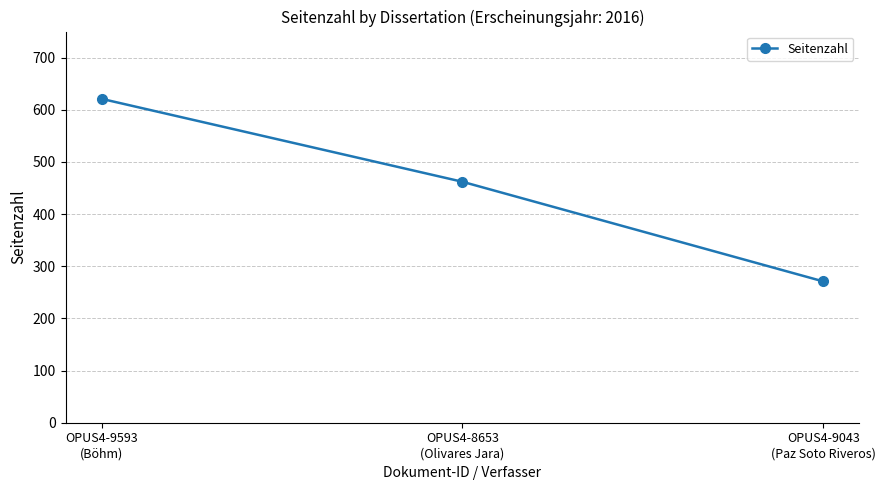

How many distinct data groups are displayed?

1